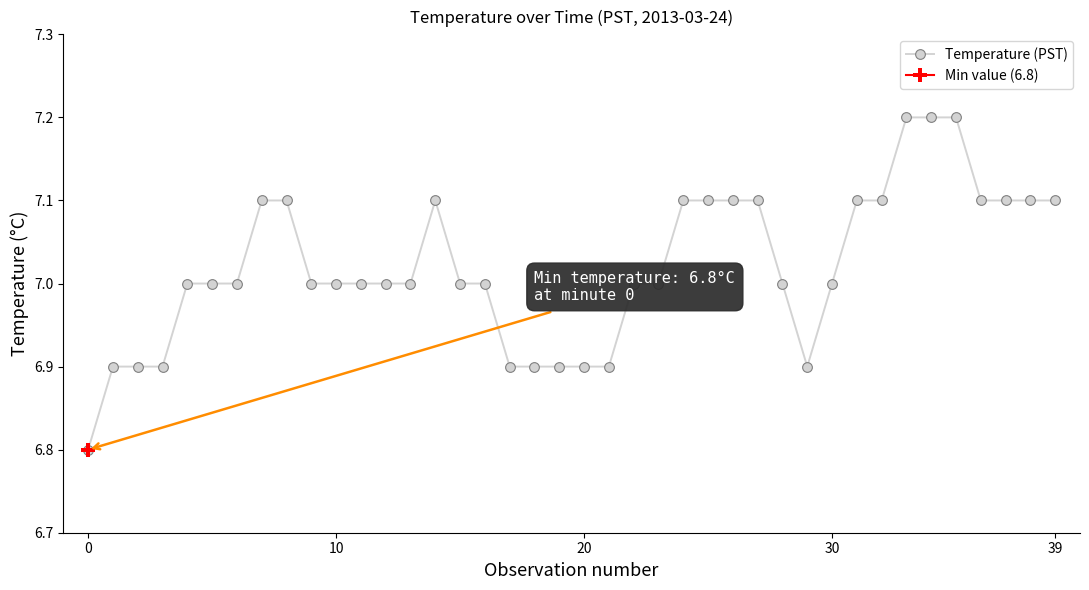

True or false: the data shows 10.2 at 28.

False